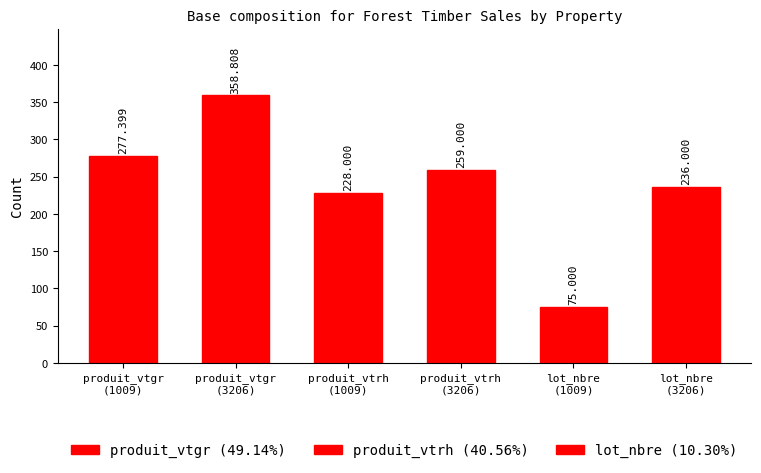

Reading left to right, extract all data points from this chart.

277.4	358.8	228.0	259.0	75.0	236.0